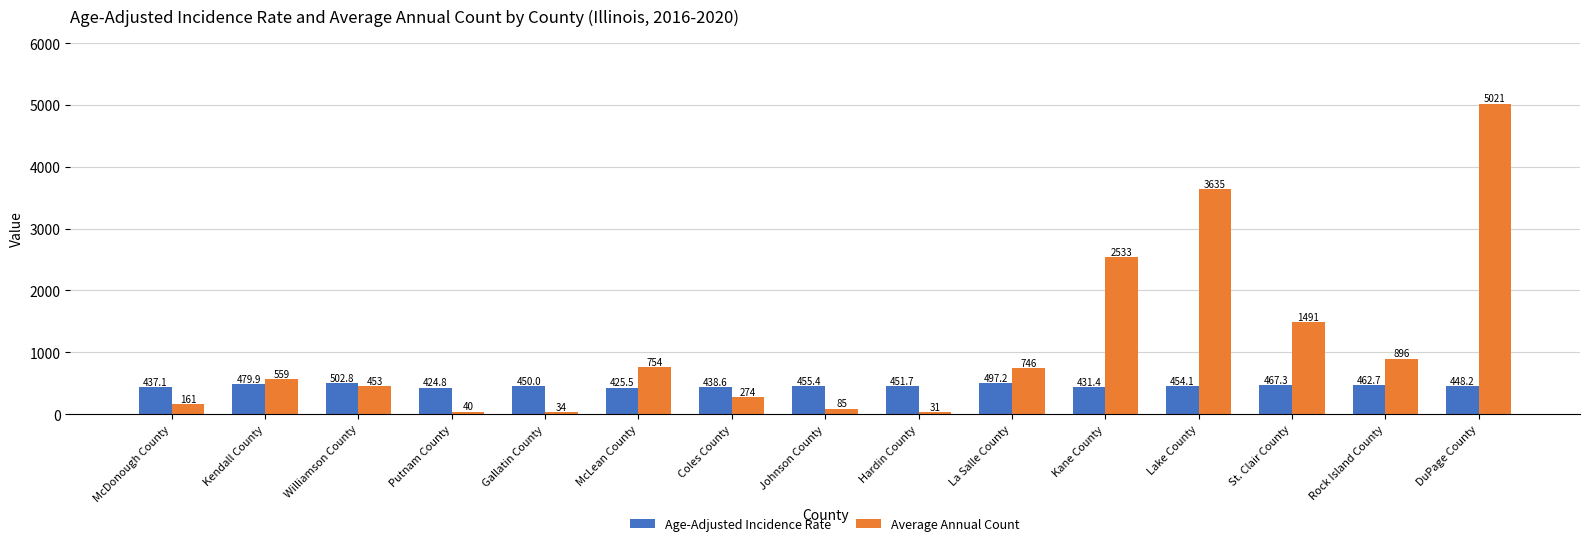

What is the minimum value shown in the chart?

31.0